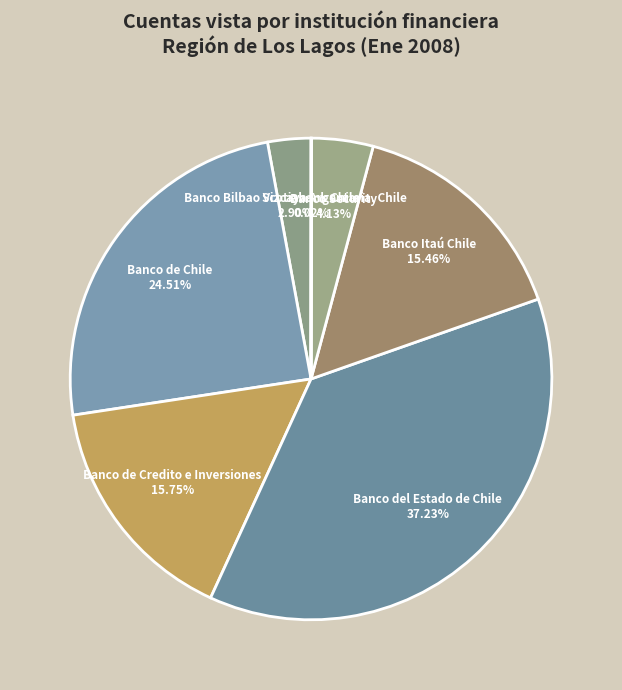

Is Banco de Chile the majority of the pie?

No